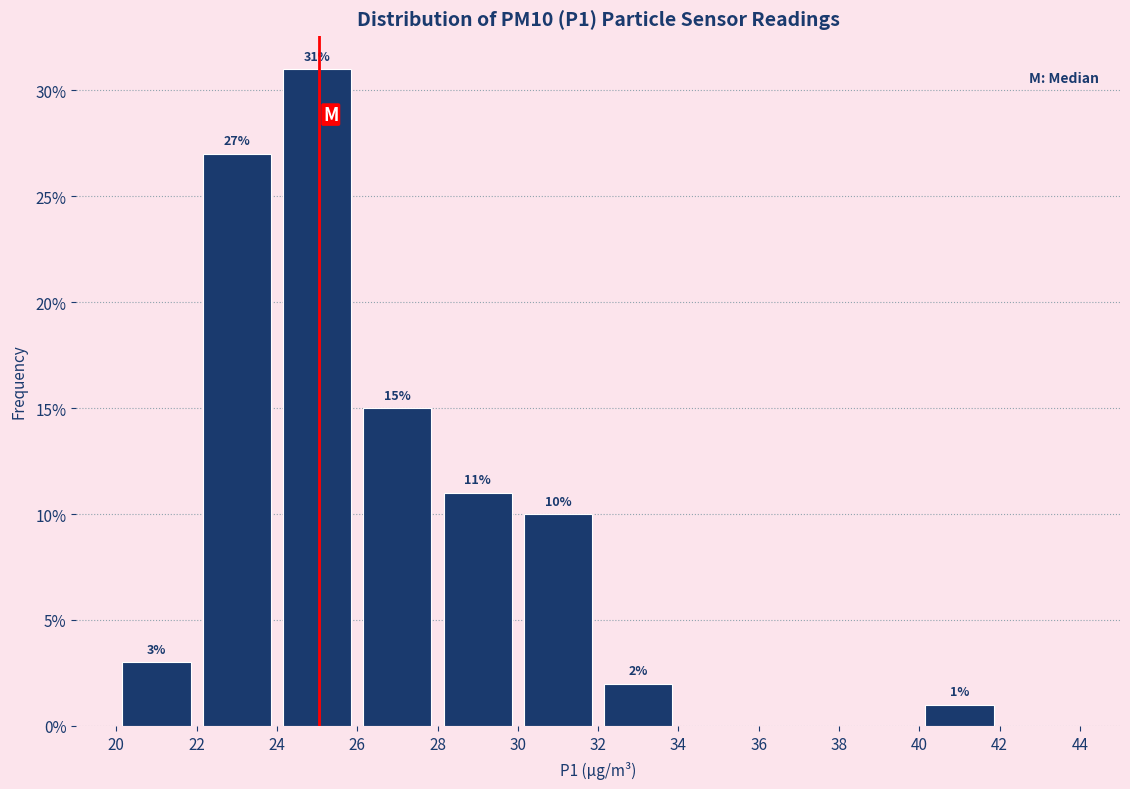

Over which range of the x-axis is the bar tallest?

24 to 26